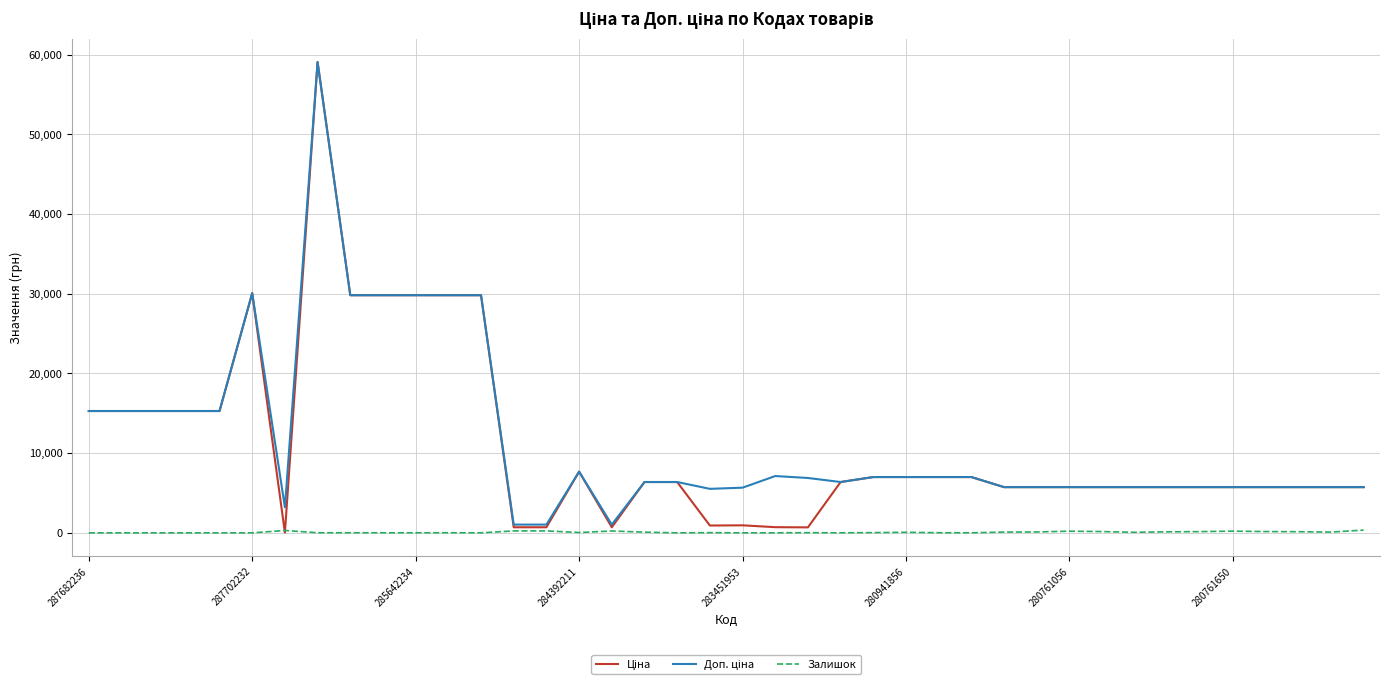

Count the number of data series in this chart.

3